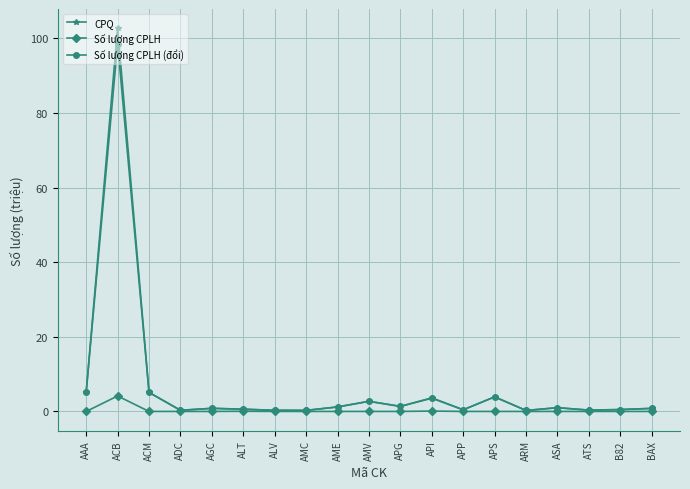

What is the label of the 4th point from the right?

ASA